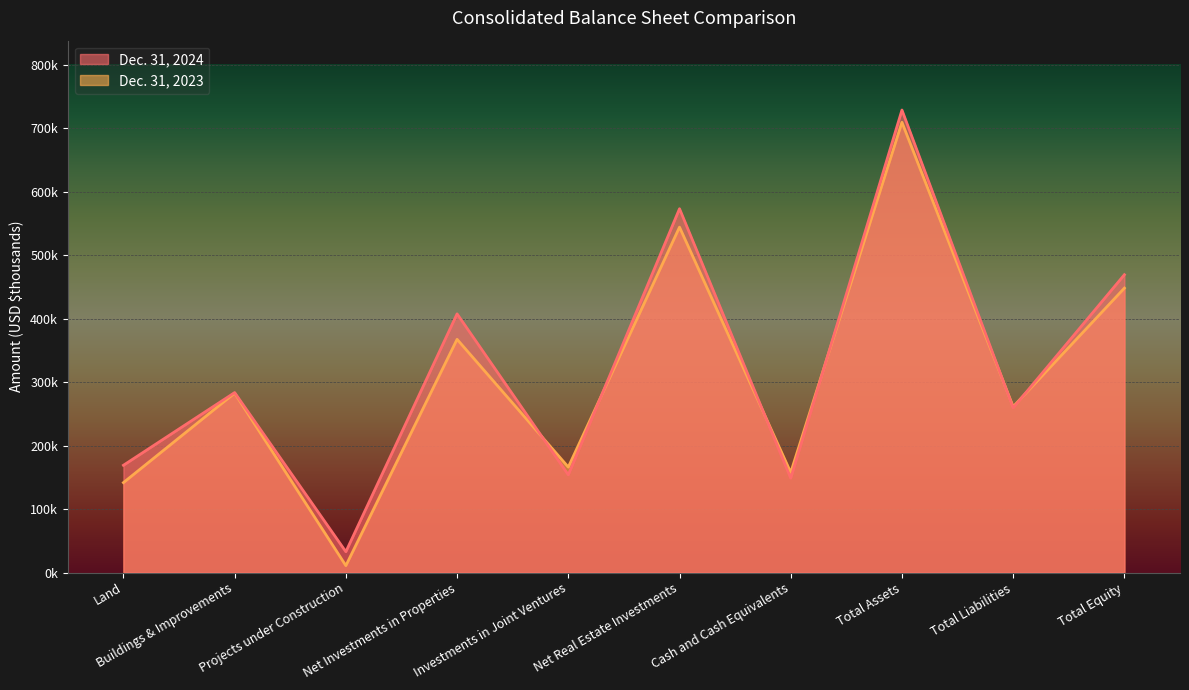

Which series changed the most between Land and Net Real Estate Investments?

Dec. 31, 2024